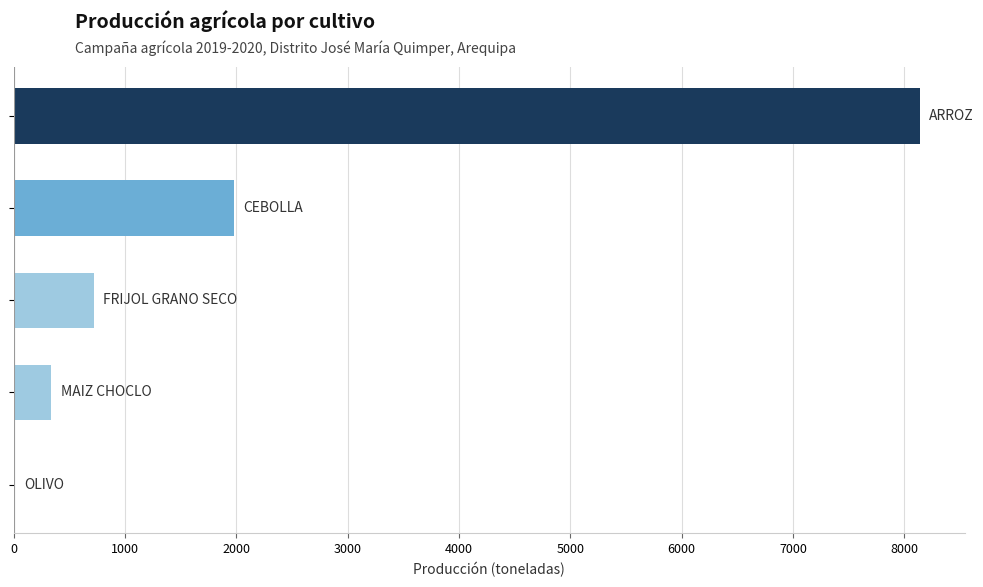

What is the greatest value displayed?

8136.5